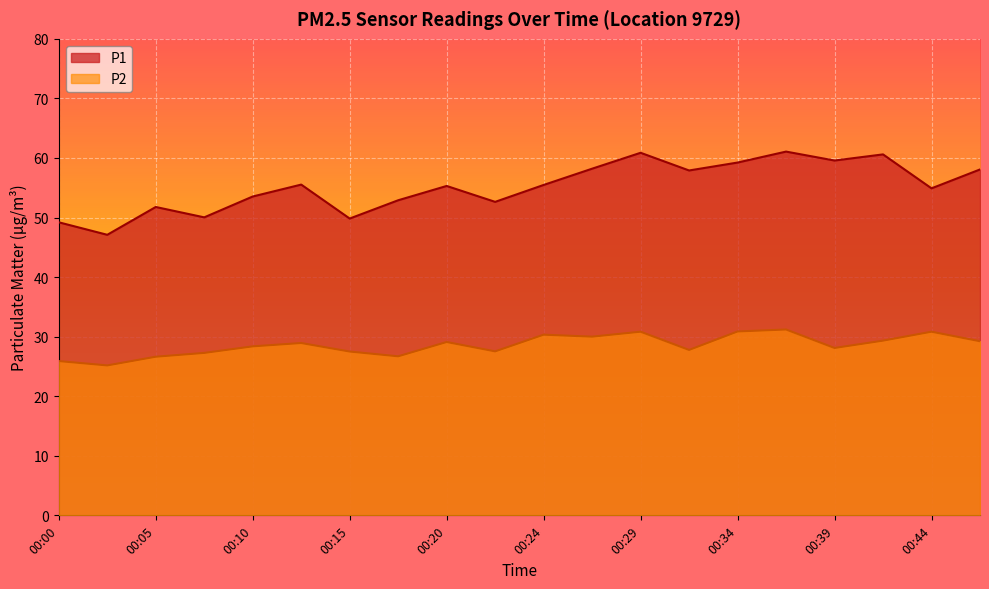

What is the smallest value displayed?

25.2